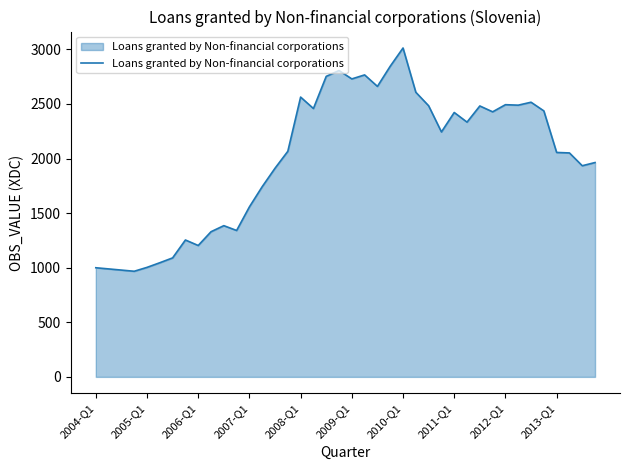

What is the difference between the maximum and minimum values?

2044.8